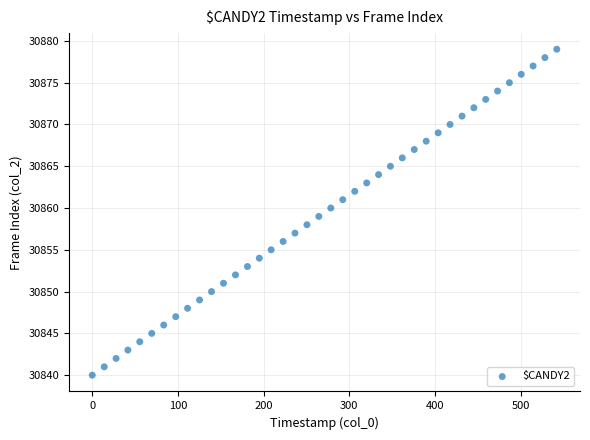

What is the range of Y values (max minus min)?

39